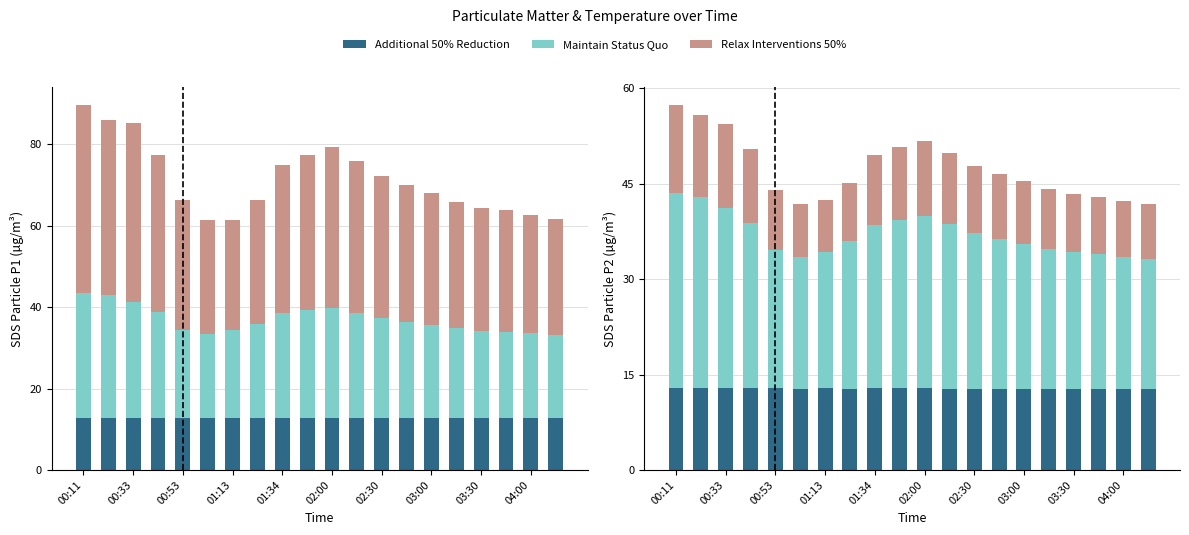

Which has a higher value, 03:30 or 03:00?

03:30